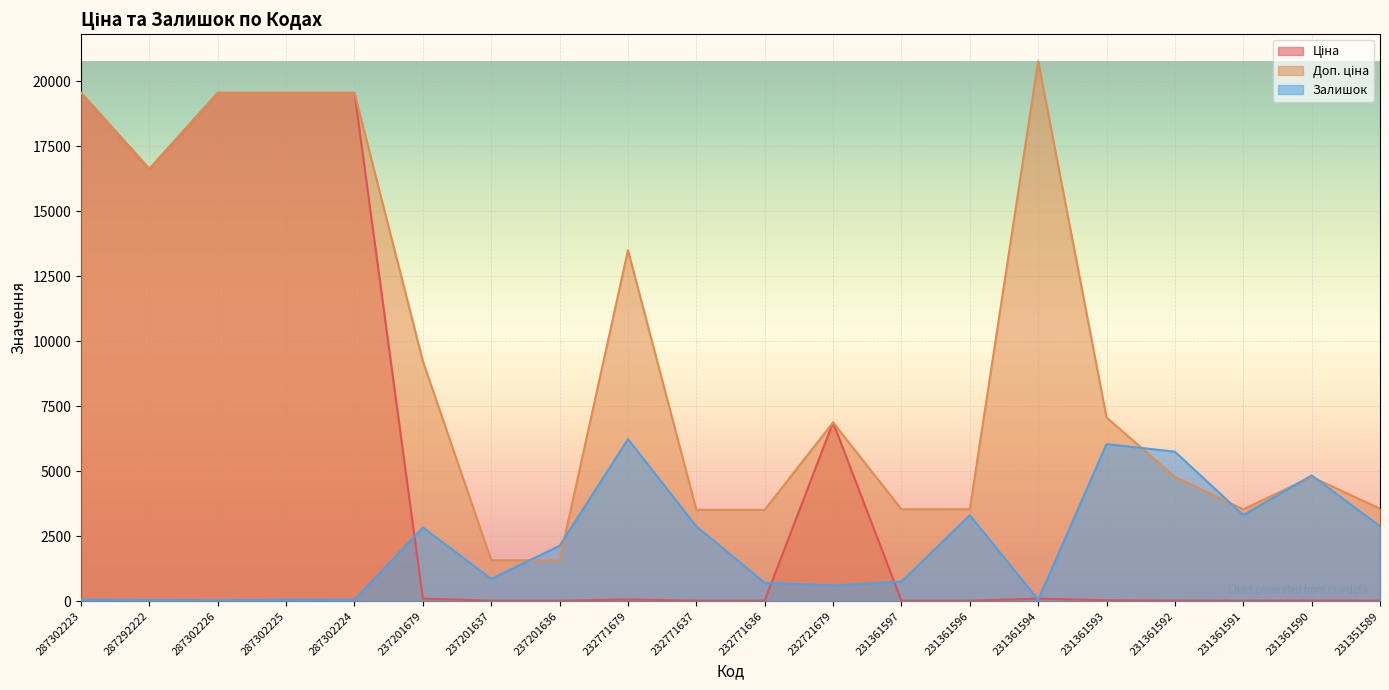

Reading right to left, transcribe all the data shown in this chart.

Ціна: 15.8	21.2	15.7	21.2	31.4	92.3	15.7	15.7	6869.4	15.6	15.6	60.0	15.7	15.7	92.3	19542.7	19542.7	19542.7	16618.0	19542.7
Доп. ціна: 3550.0	4775.0	3529.0	4775.0	7059.0	20760.8	3529.0	3529.0	6869.4	3508.0	3508.0	13493.2	1569.0	1569.0	9227.0	19542.7	19542.7	19542.7	16618.0	19542.7
Залишок: 2873.1	4831.8	3305.7	5746.3	6036.7	49.4	3299.5	747.6	599.3	704.4	2873.1	6228.2	2125.5	852.7	2829.9	49.4	43.3	30.9	37.1	49.4